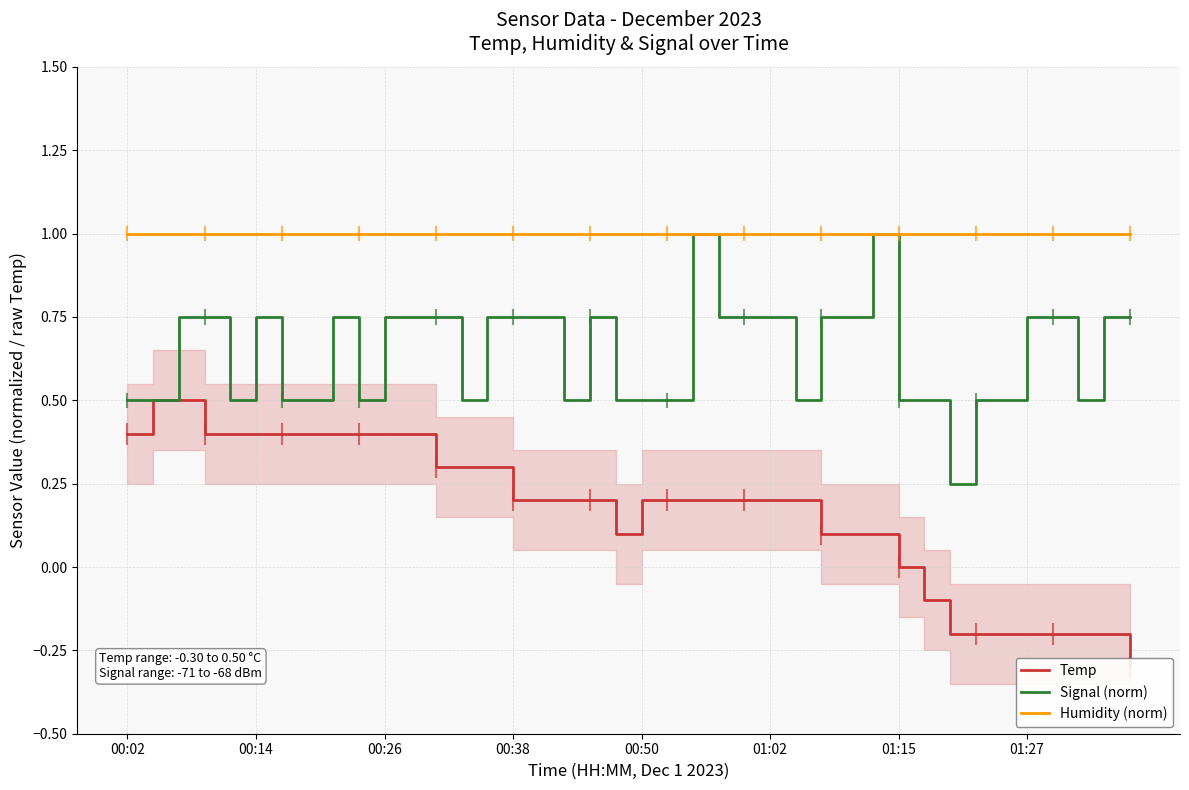

What is the sum of all Temp values?

6.7